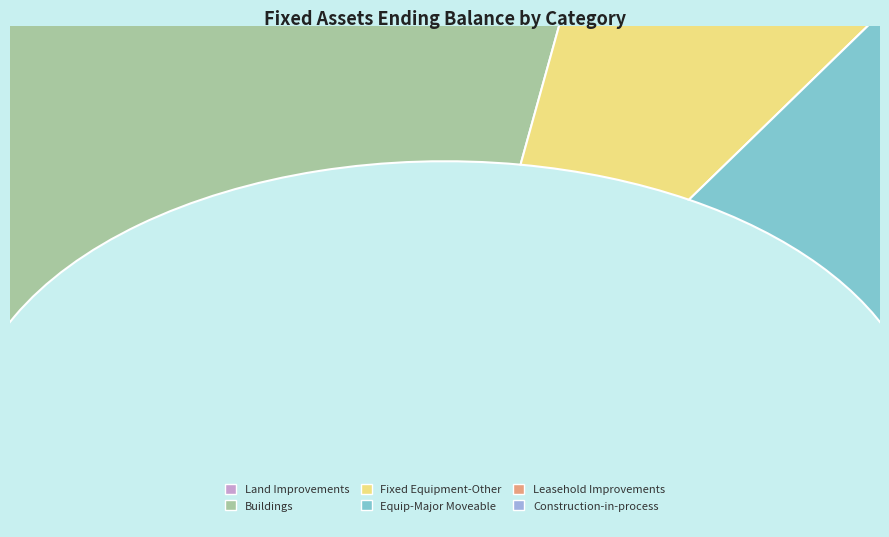

To the nearest percent, what percentage of the pie is Construction-in-process?

9%